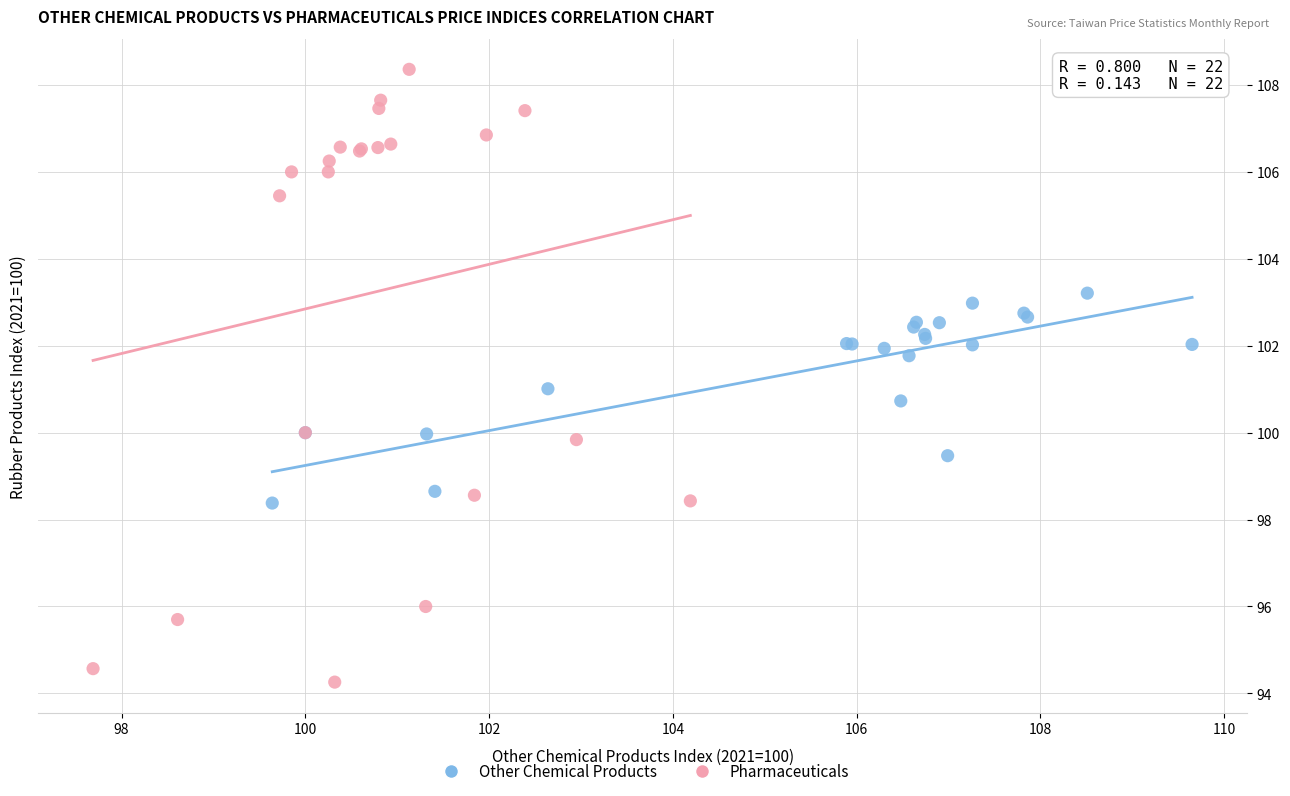

What are all the series names shown in the legend?

Other Chemical Products, Pharmaceuticals